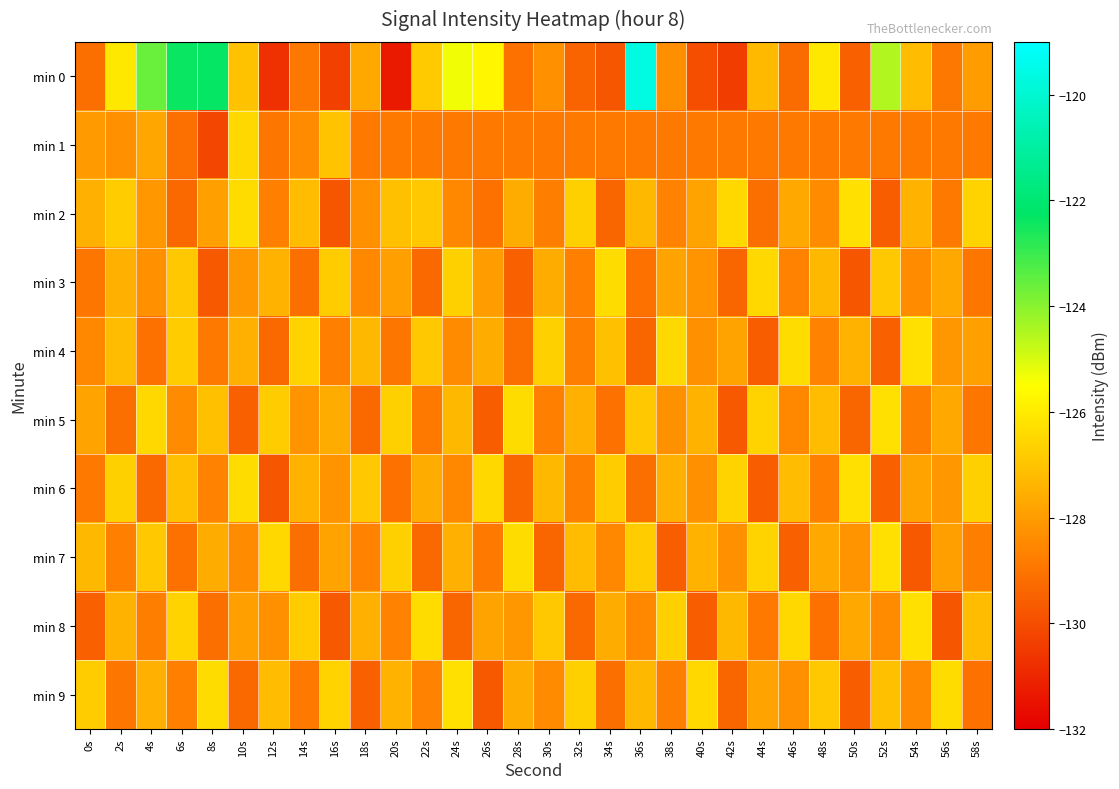

Reading right to left, transcribe all the data shown in this chart.

min 0: 58s=-128.0	56s=-128.9	54s=-127.2	52s=-124.5	50s=-129.5	48s=-126.1	46s=-129.2	44s=-127.3	42s=-130.4	40s=-130.0	38s=-128.4	36s=-119.6	34s=-129.8	32s=-129.4	30s=-128.3	28s=-129.1	26s=-125.7	24s=-125.3	22s=-126.8	20s=-131.3	18s=-127.7	16s=-130.4	14s=-128.9	12s=-130.7	10s=-127.0	8s=-122.3	6s=-122.4	4s=-123.6	2s=-126.1	0s=-129.2
min 1: 58s=-128.9	56s=-128.9	54s=-128.9	52s=-128.9	50s=-128.9	48s=-128.9	46s=-128.9	44s=-128.9	42s=-128.9	40s=-128.9	38s=-128.9	36s=-128.9	34s=-128.9	32s=-128.9	30s=-128.9	28s=-128.9	26s=-128.9	24s=-128.9	22s=-128.9	20s=-128.9	18s=-128.9	16s=-127.0	14s=-128.4	12s=-129.0	10s=-126.5	8s=-130.2	6s=-129.1	4s=-127.7	2s=-128.3	0s=-128.1
min 2: 58s=-126.6	56s=-128.9	54s=-127.4	52s=-129.6	50s=-126.3	48s=-128.4	46s=-127.7	44s=-129.2	42s=-126.5	40s=-127.8	38s=-128.6	36s=-127.3	34s=-129.4	32s=-126.7	30s=-128.8	28s=-127.6	26s=-129.1	24s=-128.5	22s=-126.9	20s=-127.1	18s=-128.3	16s=-129.8	14s=-127.2	12s=-128.7	10s=-126.4	8s=-127.9	6s=-129.3	4s=-128.1	2s=-126.8	0s=-127.5
min 3: 58s=-129.0	56s=-127.7	54s=-128.4	52s=-126.9	50s=-129.8	48s=-127.3	46s=-128.6	44s=-126.5	42s=-129.4	40s=-128.2	38s=-127.8	36s=-129.1	34s=-126.4	32s=-128.7	30s=-127.6	28s=-129.5	26s=-128.0	24s=-126.7	22s=-129.3	20s=-127.9	18s=-128.5	16s=-126.8	14s=-129.2	12s=-127.4	10s=-128.1	8s=-129.7	6s=-126.9	4s=-128.3	2s=-127.5	0s=-129.0
min 4: 58s=-127.9	56s=-128.1	54s=-126.3	52s=-129.5	50s=-127.4	48s=-128.6	46s=-126.4	44s=-129.6	42s=-127.8	40s=-128.3	38s=-126.5	36s=-129.4	34s=-127.1	32s=-128.8	30s=-126.7	28s=-129.2	26s=-127.6	24s=-128.4	22s=-126.9	20s=-129.0	18s=-127.3	16s=-128.7	14s=-126.6	12s=-129.3	10s=-127.5	8s=-128.9	6s=-126.8	4s=-129.1	2s=-127.2	0s=-128.5
min 5: 58s=-129.0	56s=-127.7	54s=-128.8	52s=-126.3	50s=-129.4	48s=-127.2	46s=-128.5	44s=-126.6	42s=-129.7	40s=-127.4	38s=-128.3	36s=-126.9	34s=-129.1	32s=-127.5	30s=-128.7	28s=-126.4	26s=-129.6	24s=-127.3	22s=-128.9	20s=-126.7	18s=-129.3	16s=-127.6	14s=-128.2	12s=-126.8	10s=-129.5	8s=-127.1	6s=-128.4	4s=-126.5	2s=-129.2	0s=-127.8
min 6: 58s=-126.7	56s=-128.1	54s=-127.8	52s=-129.5	50s=-126.3	48s=-128.7	46s=-127.2	44s=-129.6	42s=-126.6	40s=-128.3	38s=-127.5	36s=-129.2	34s=-126.8	32s=-128.8	30s=-127.3	28s=-129.4	26s=-126.5	24s=-128.5	22s=-127.6	20s=-129.1	18s=-126.9	16s=-128.2	14s=-127.4	12s=-129.8	10s=-126.4	8s=-128.6	6s=-127.1	4s=-129.3	2s=-126.7	0s=-128.9
min 7: 58s=-128.8	56s=-127.9	54s=-129.7	52s=-126.3	50s=-128.2	48s=-127.7	46s=-129.5	44s=-126.6	42s=-128.3	40s=-127.4	38s=-129.6	36s=-126.8	34s=-128.5	32s=-127.2	30s=-129.4	28s=-126.4	26s=-128.9	24s=-127.5	22s=-129.3	20s=-126.7	18s=-128.6	16s=-127.8	14s=-129.2	12s=-126.5	10s=-128.4	8s=-127.6	6s=-129.1	4s=-126.9	2s=-128.7	0s=-127.3
min 8: 58s=-127.2	56s=-129.8	54s=-126.3	52s=-128.4	50s=-127.7	48s=-129.1	46s=-126.5	44s=-128.9	42s=-127.3	40s=-129.6	38s=-126.7	36s=-128.5	34s=-127.6	32s=-129.3	30s=-126.9	28s=-128.1	26s=-127.8	24s=-129.4	22s=-126.4	20s=-128.6	18s=-127.5	16s=-129.7	14s=-126.8	12s=-128.3	10s=-127.9	8s=-129.2	6s=-126.6	4s=-128.8	2s=-127.4	0s=-129.5
min 9: 58s=-129.1	56s=-126.4	54s=-128.5	52s=-127.1	50s=-129.6	48s=-126.9	46s=-128.3	44s=-127.8	42s=-129.4	40s=-126.5	38s=-128.8	36s=-127.3	34s=-129.2	32s=-126.7	30s=-128.4	28s=-127.6	26s=-129.7	24s=-126.3	22s=-128.6	20s=-127.4	18s=-129.5	16s=-126.6	14s=-128.9	12s=-127.2	10s=-129.3	8s=-126.4	6s=-128.7	4s=-127.5	2s=-129.0	0s=-126.8